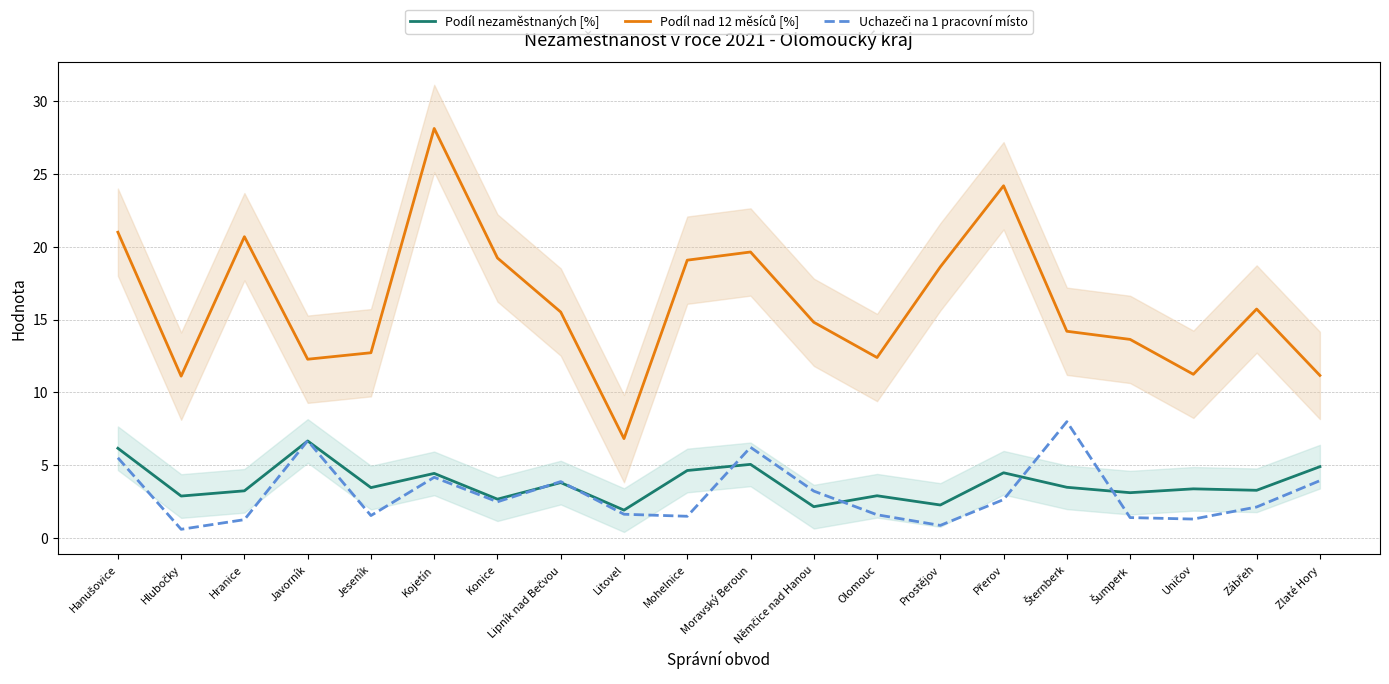

The Uchazeči na 1 pracovní místo series shows 2.1 at Olomouc. True or false?

False